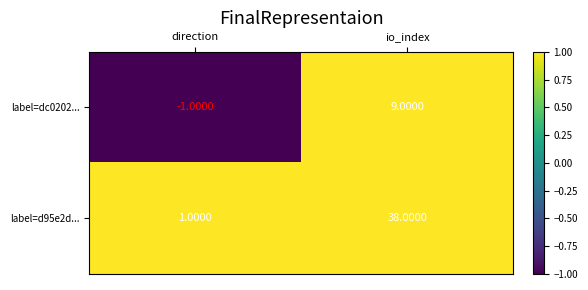

At which category is the sum across all series the highest?

io_index